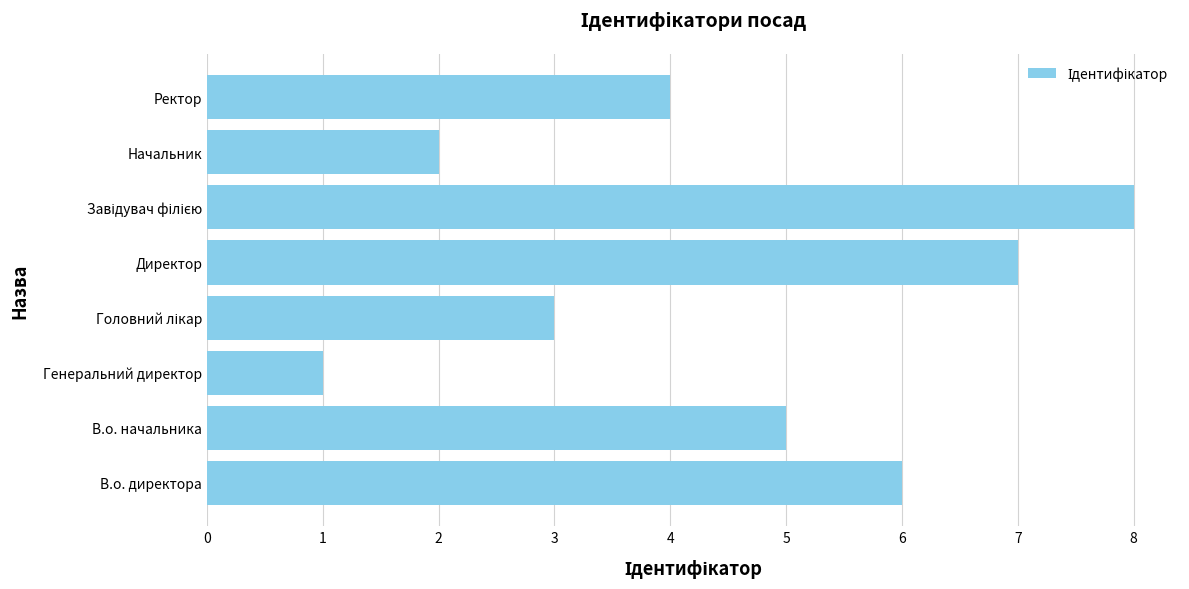

What is the maximum value shown in the chart?

8